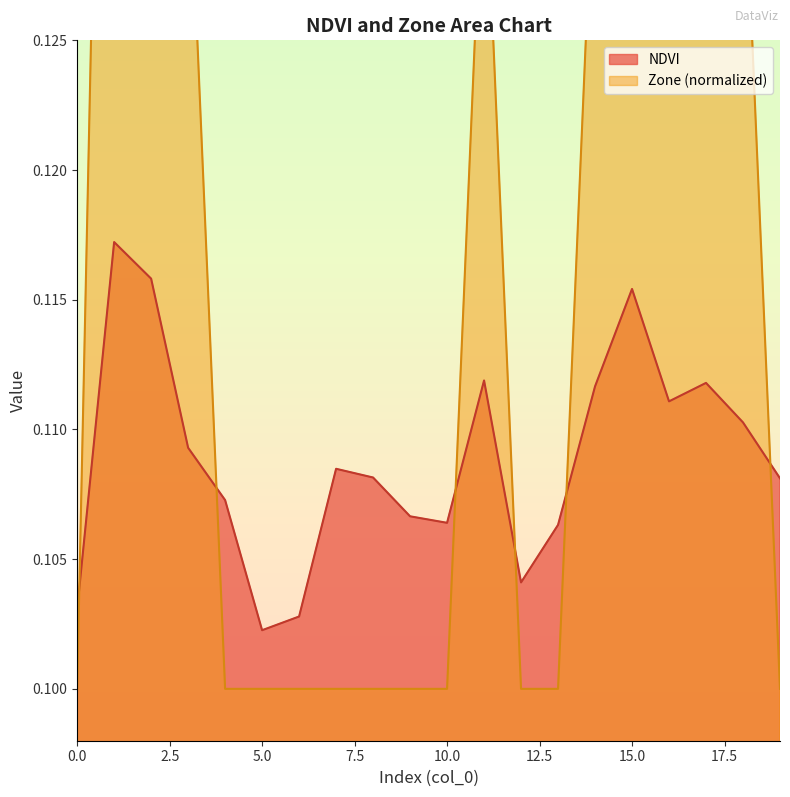

After their last crossing, which series has the higher values: NDVI or Zone?

NDVI